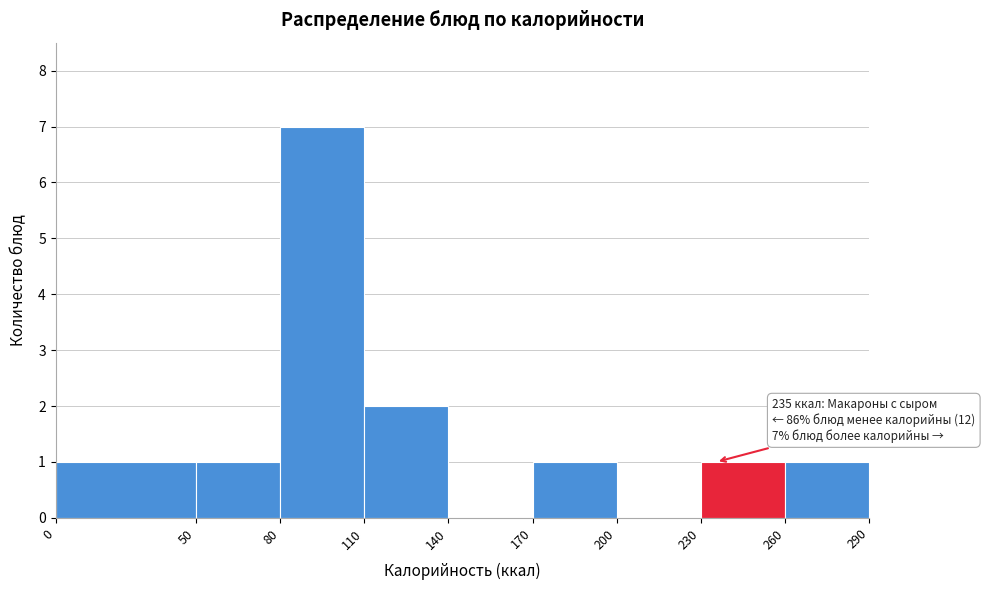

Over which range of the x-axis is the bar tallest?

80 to 110